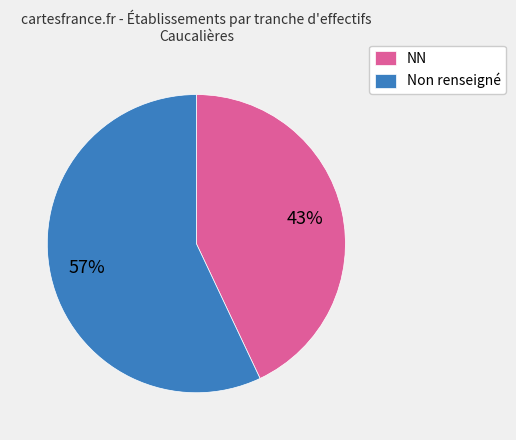

The NN slice represents 43% of the pie. True or false?

True